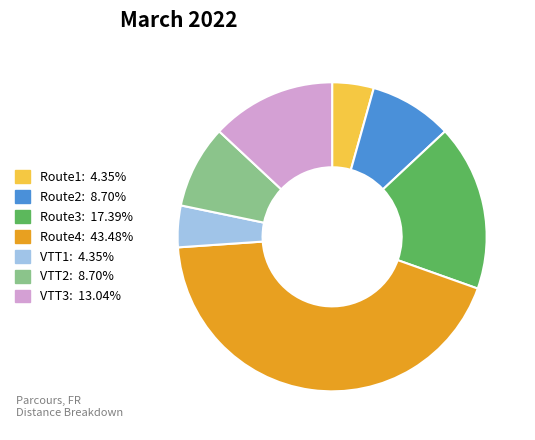

Does any single category account for the majority?

No